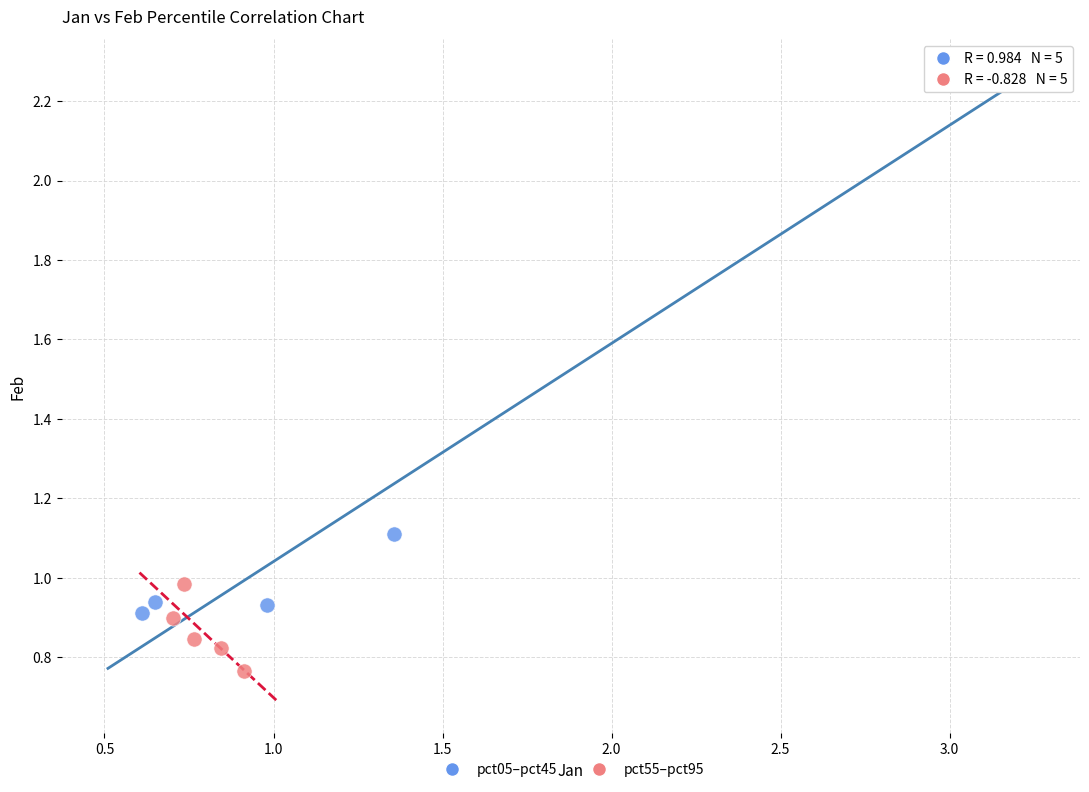

Which series contains the lowest Y value?

pct55–pct95